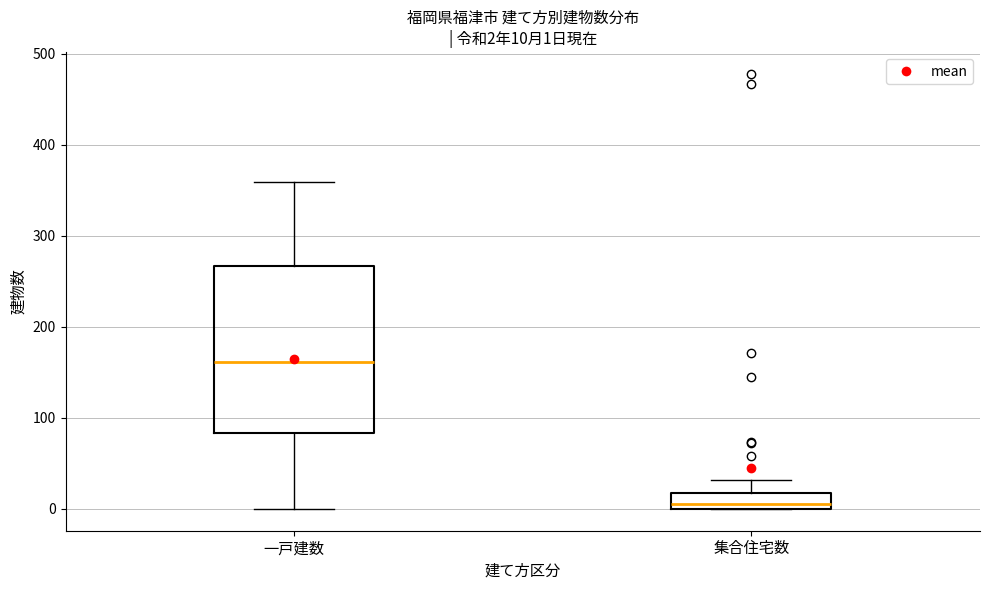

Which box has the highest median line?

一戸建数